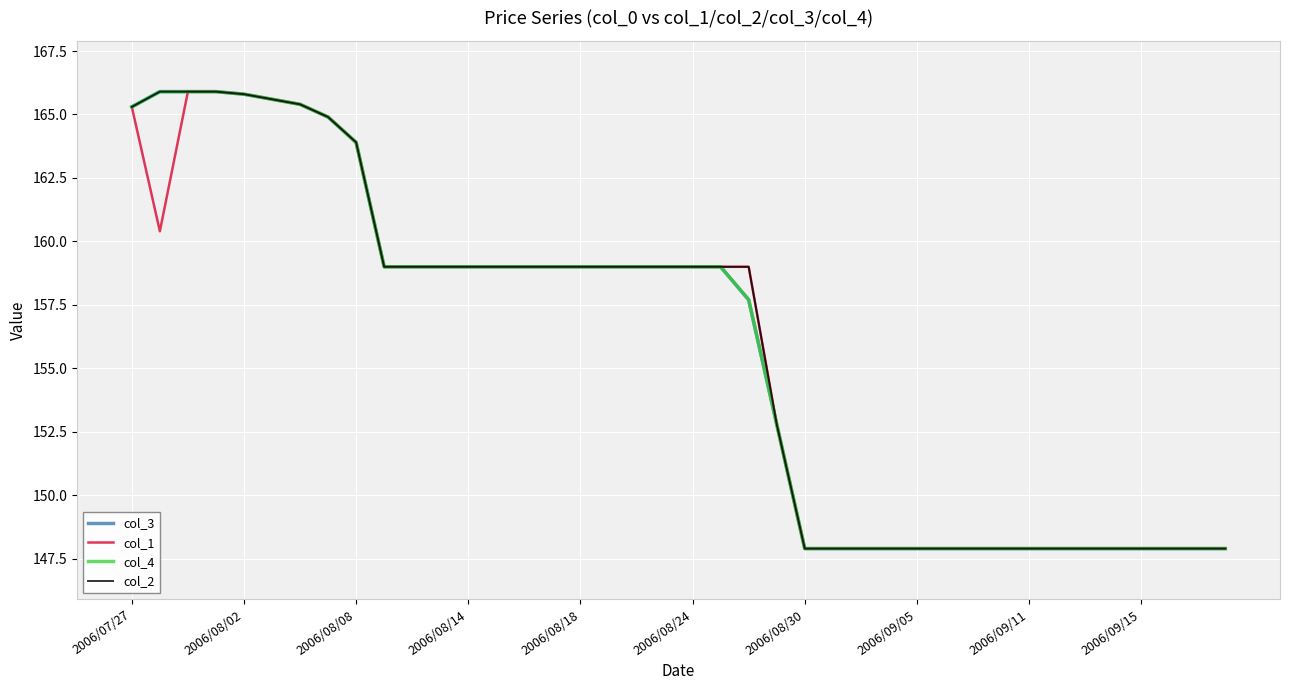

What is the average value of the col_2 series?

155.8